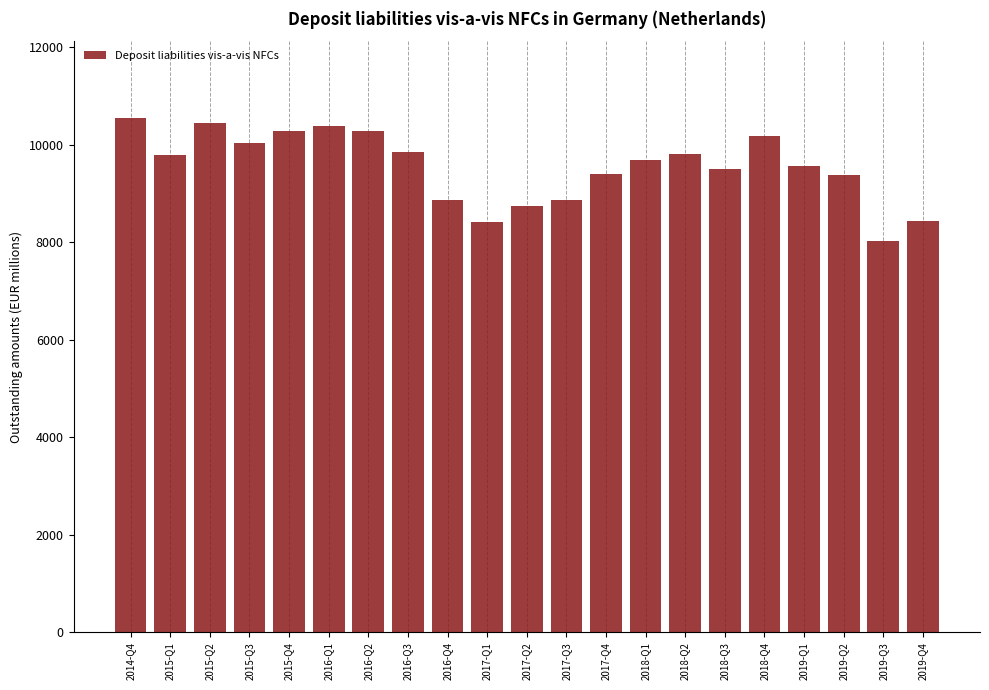

The value at 2016-Q2 is 18252. True or false?

False